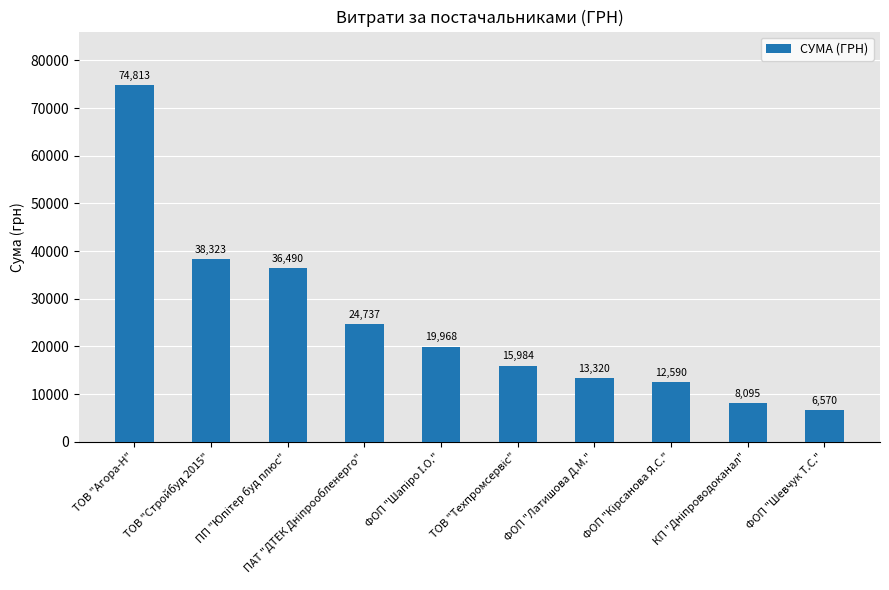

Between ТОВ "Агора-Н" and ФОП "Латишова Д.М.", which is larger?

ТОВ "Агора-Н"